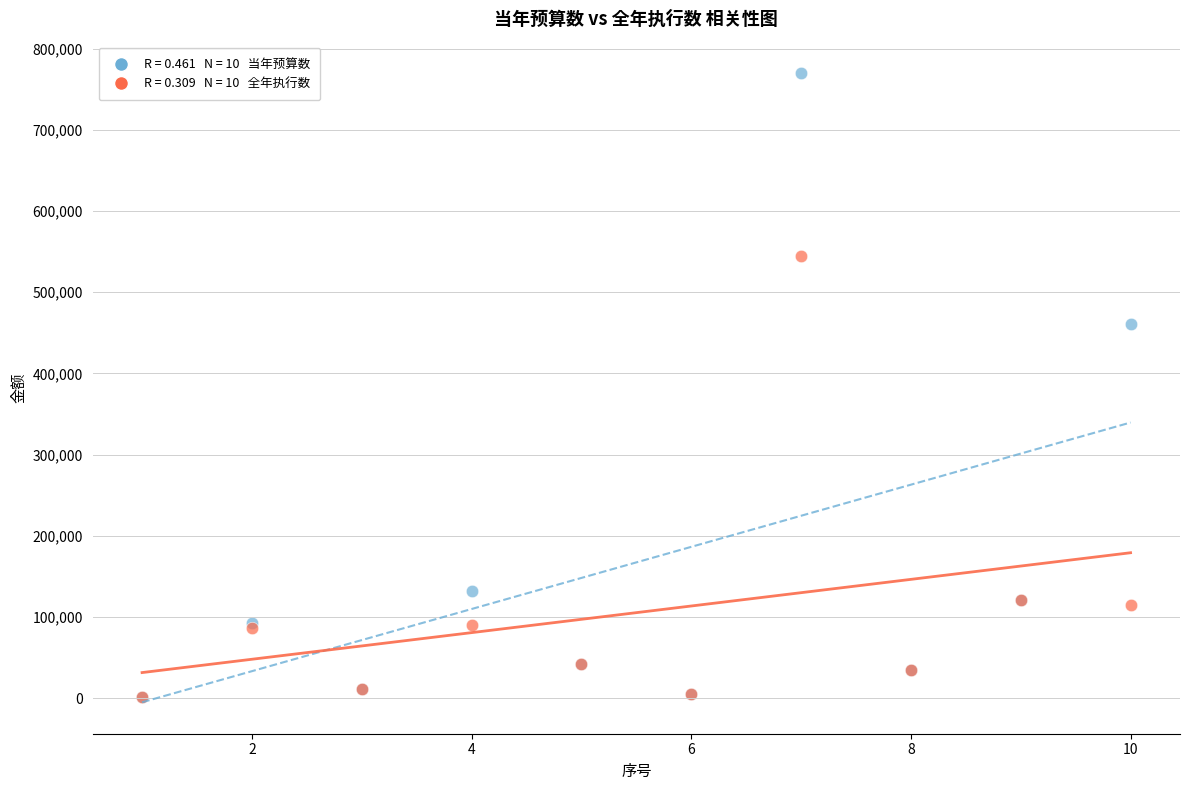

Across all series, what Y value is closest to 386000?

460550.0